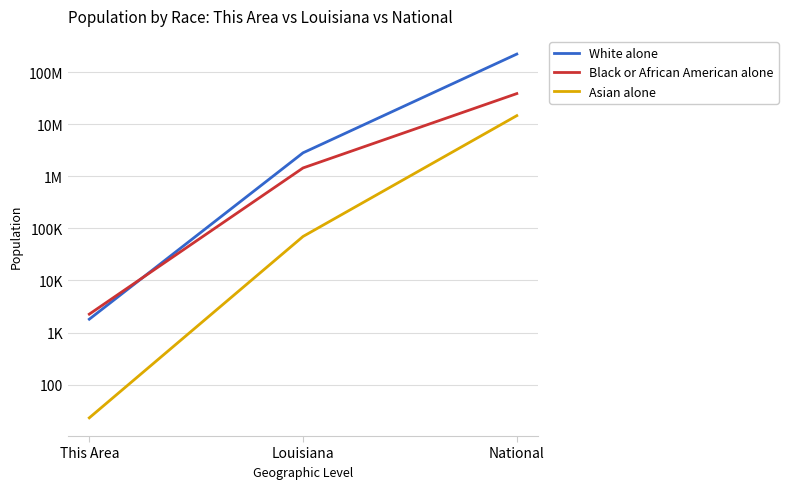

Which series has the largest total across all categories?

White alone